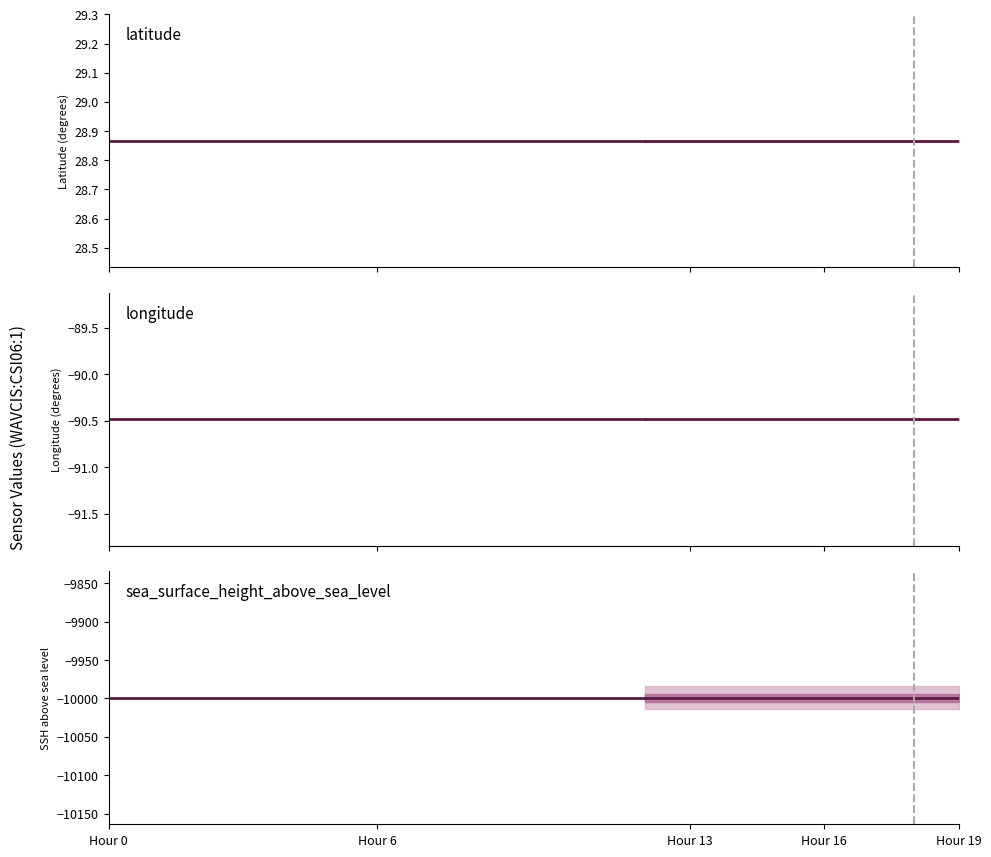

Is it true that latitude equals 50.7 at Hour 6?

False